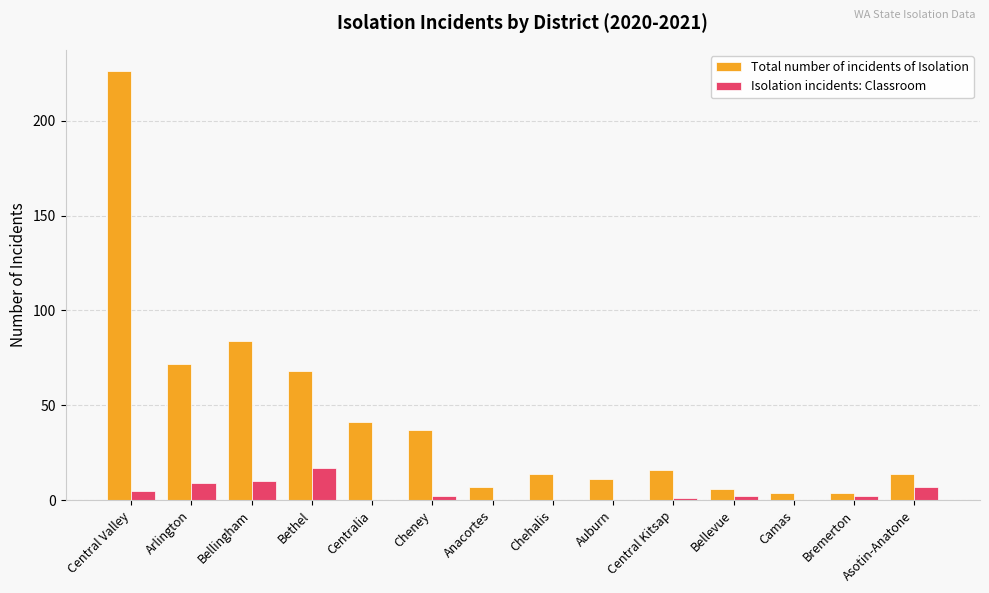

What is the average value of the Isolation incidents: Classroom series?

4